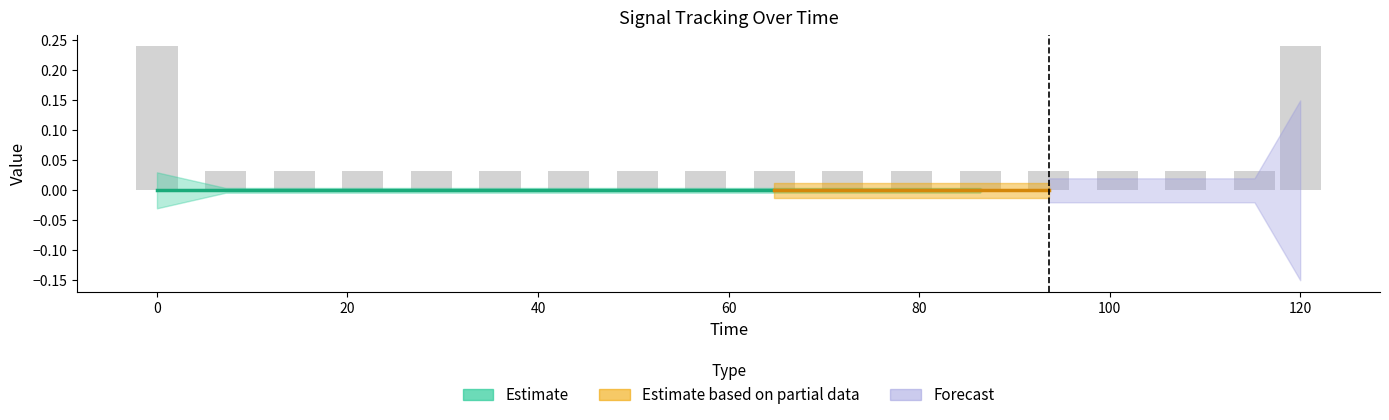

How many values are between 0 and 1?

18